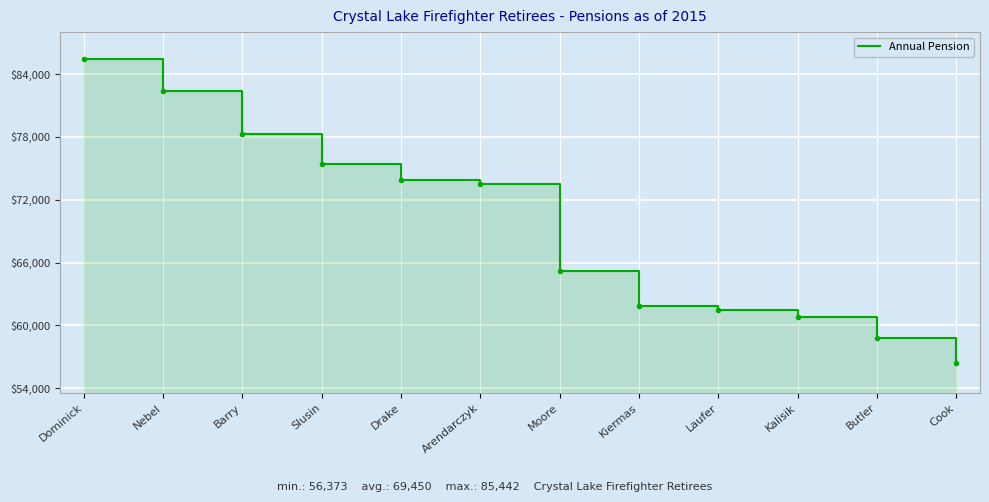

What is the label of the 5th point from the right?

Kiermas